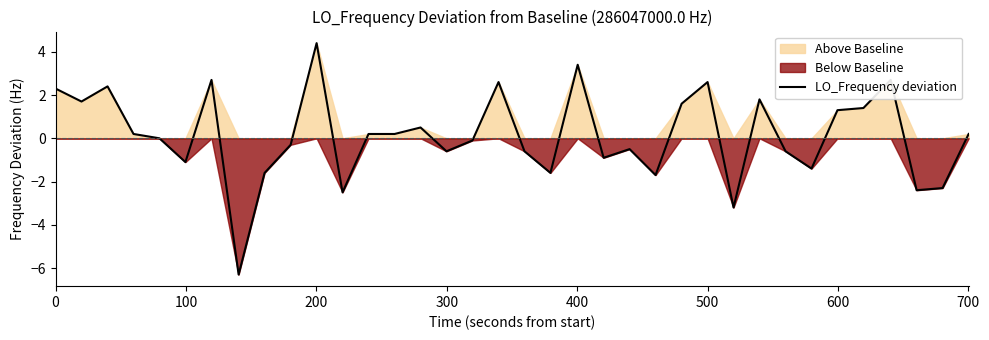

The chart shows a value of 0.9 at 14. True or false?

False